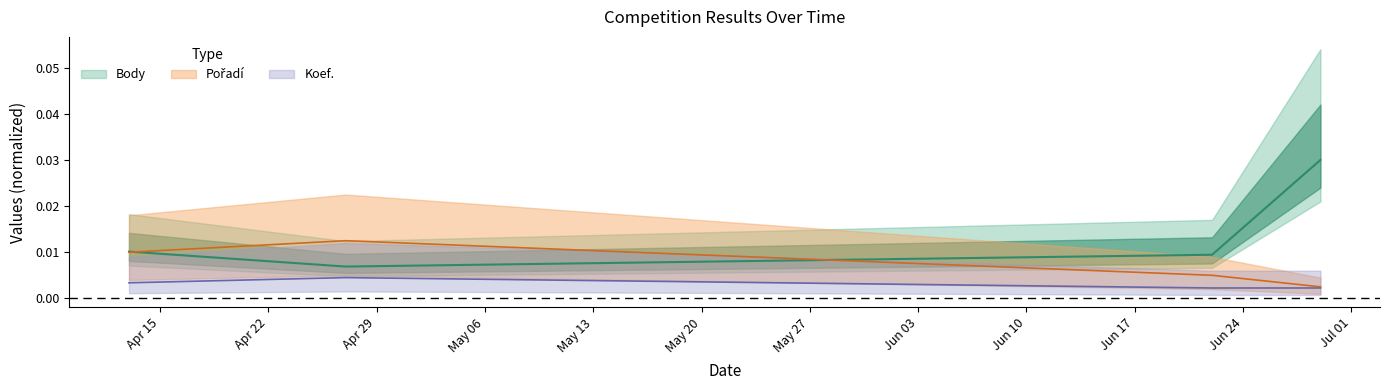

Which series changed the most between 2024-04-13 and 2024-06-22?

Pořadí